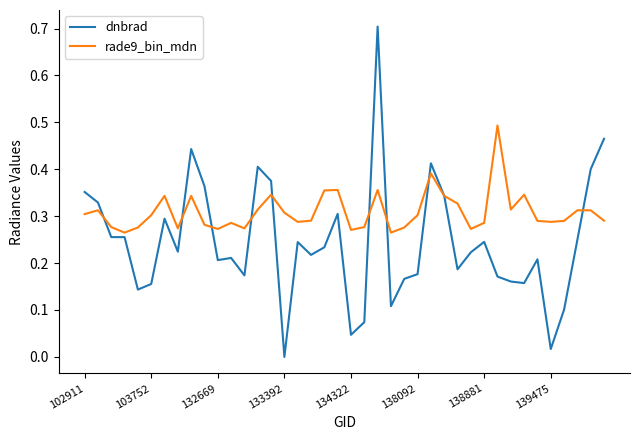

How many distinct data groups are displayed?

2